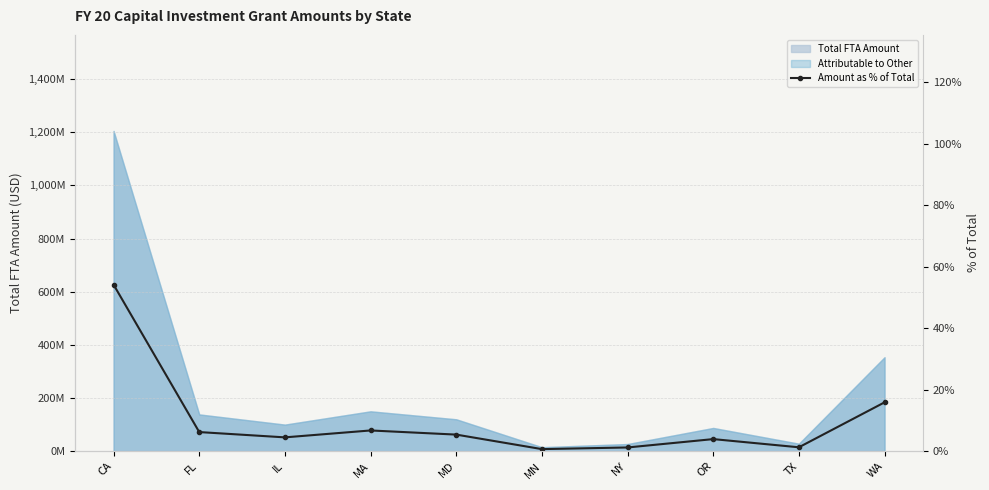

What is the label of the 8th point from the right?

IL